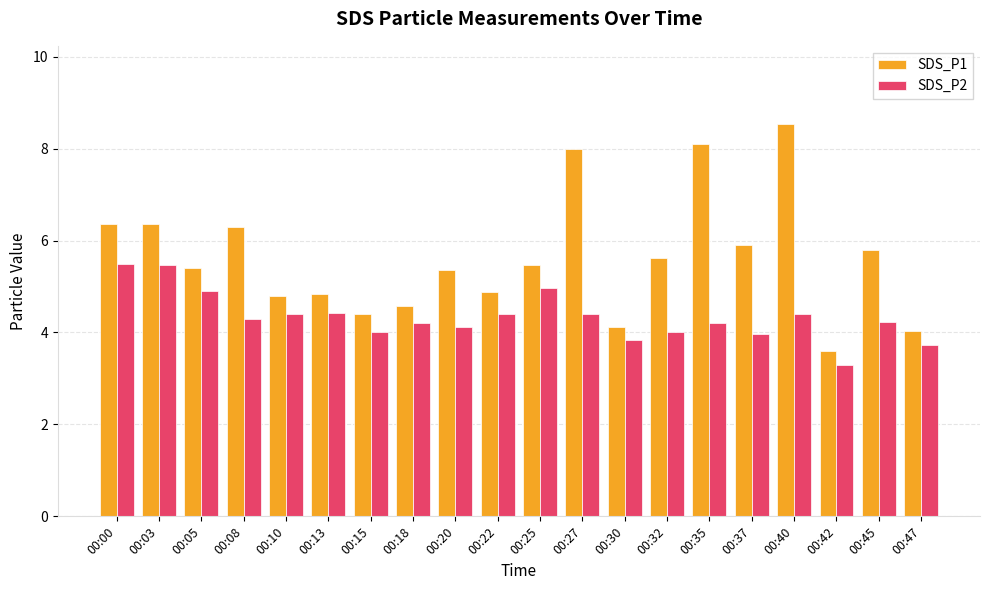

True or false: SDS_P1 has a value of 5.8 at 00:45.

True